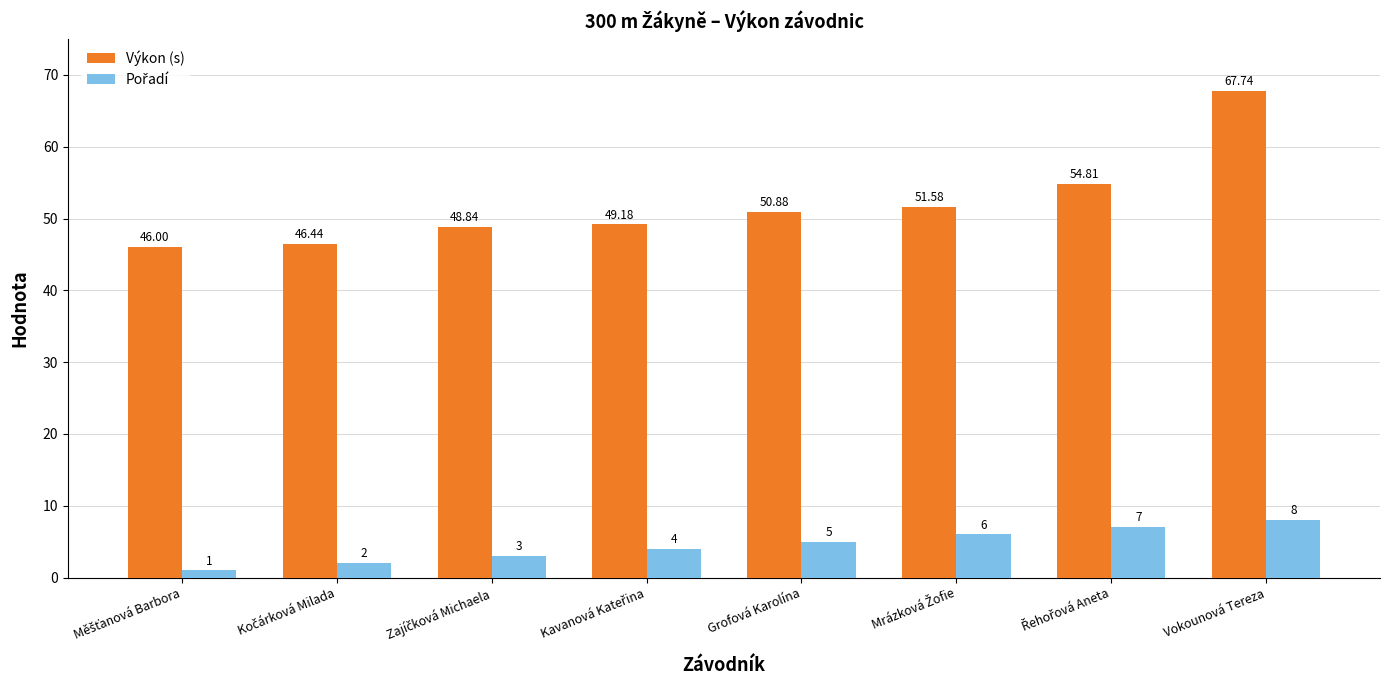

Which label corresponds to the largest value in the chart?

Vokounová Tereza